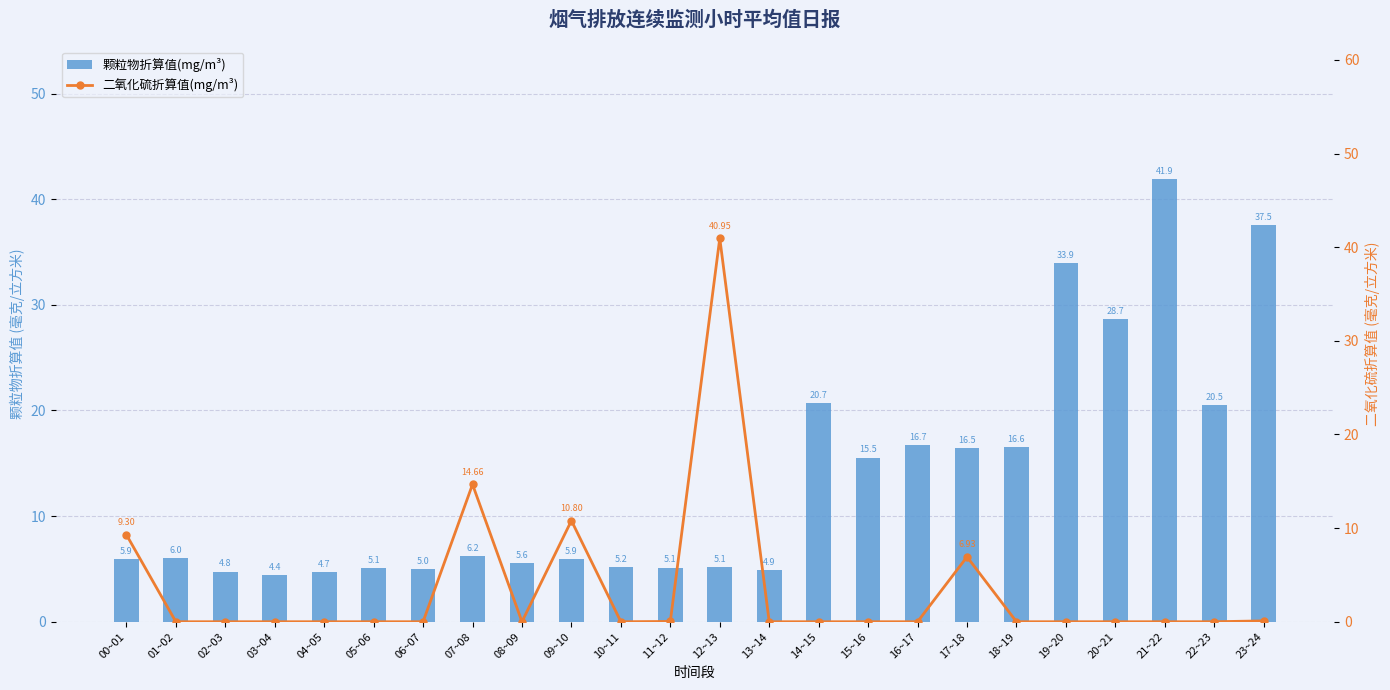

At which label is 二氧化硫折算值(mg/m³) closest to 20?

07~08